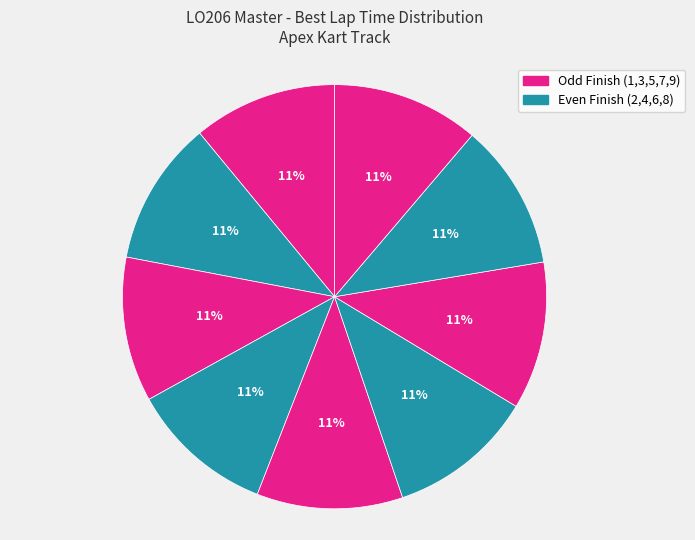

How many segments does this pie chart have?

9